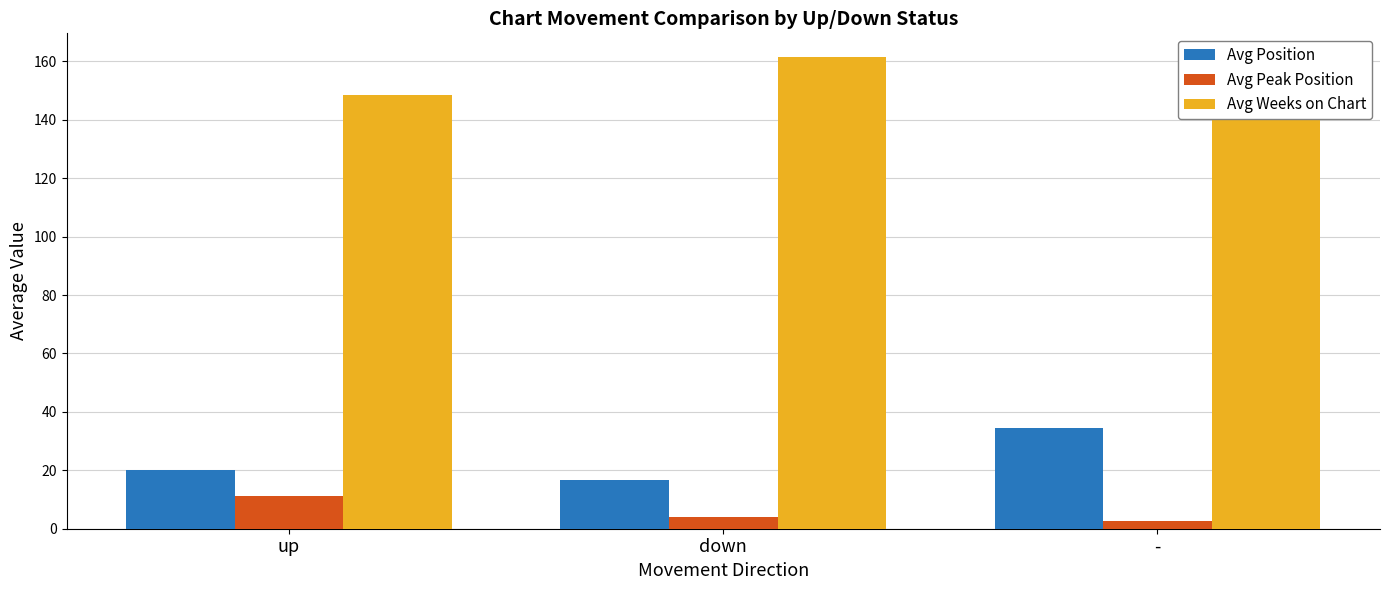

At -, list the series in order from smallest to largest.

Avg Peak Position, Avg Position, Avg Weeks on Chart